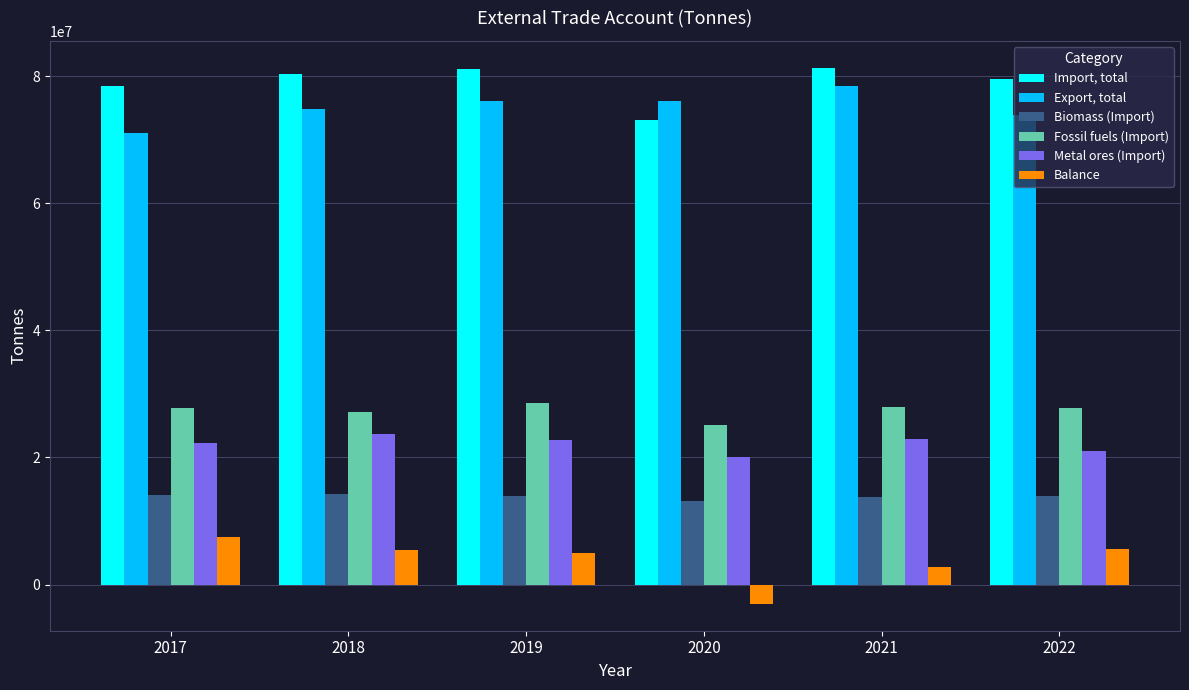

How many bars are there in each group?

6